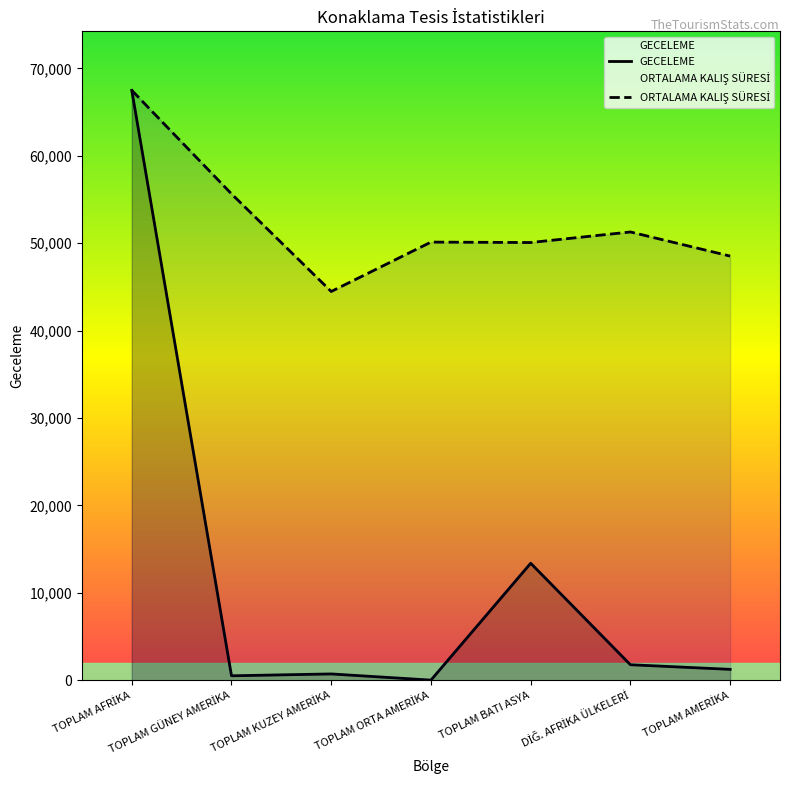

True or false: GECELEME and ORTALAMA KALIŞ SÜRESİ intersect in this chart.

False